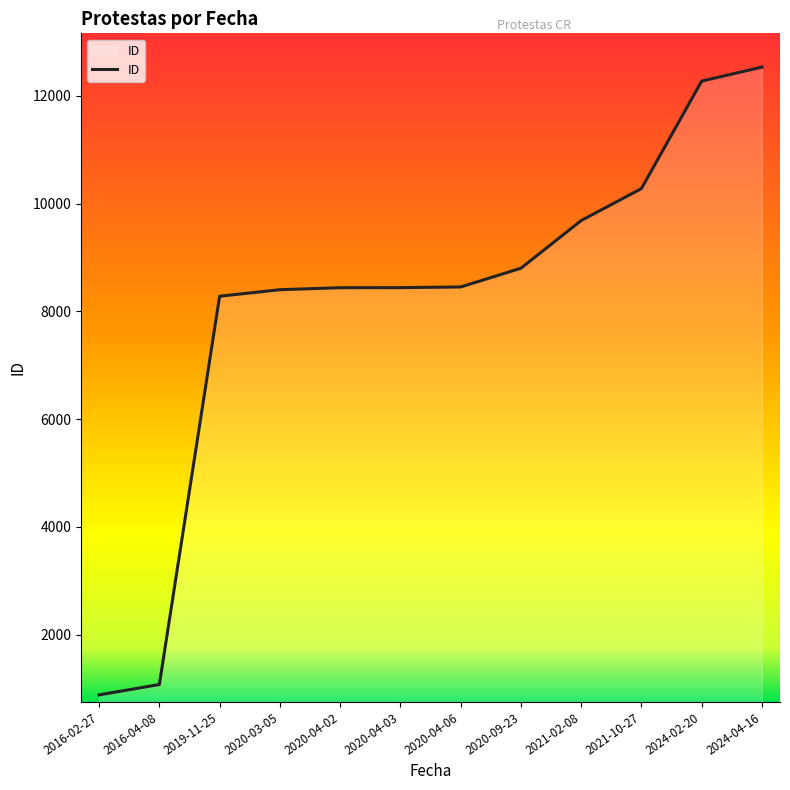

What is the ratio of the value at 2016-04-08 to the value at 2019-11-25?

0.1